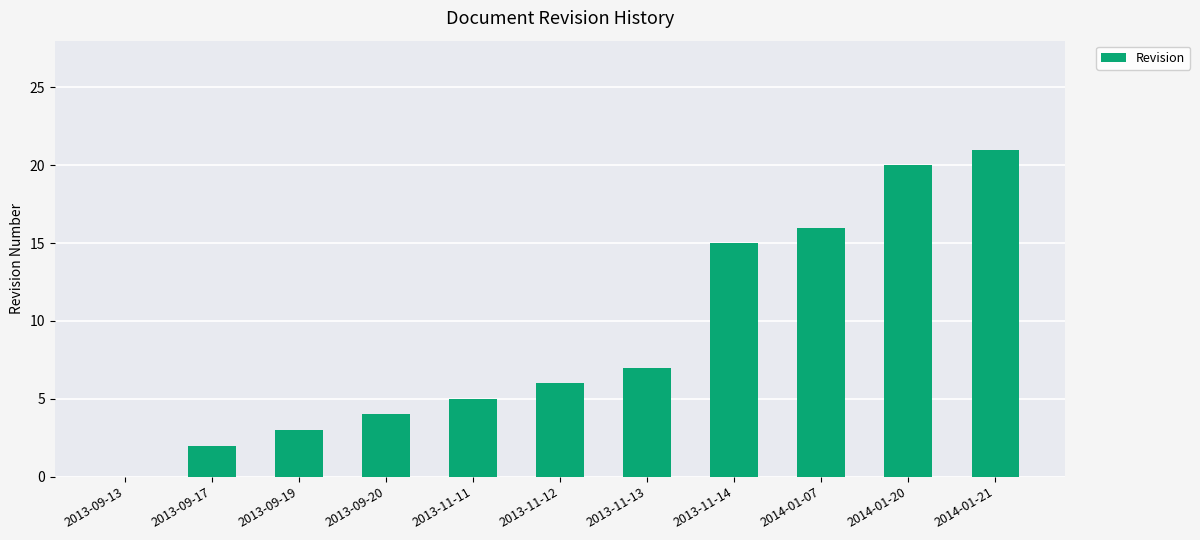

What is the ratio of the value at 2014-01-21 to the value at 2013-11-11?

4.2